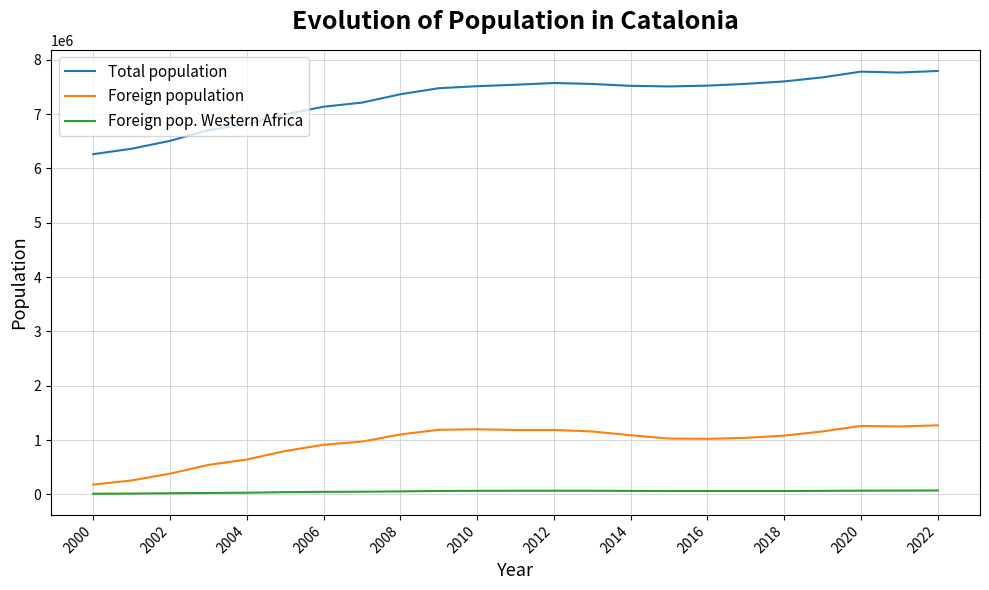

List the series in order of their peak value, highest first.

Total population, Foreign population, Foreign pop. Western Africa